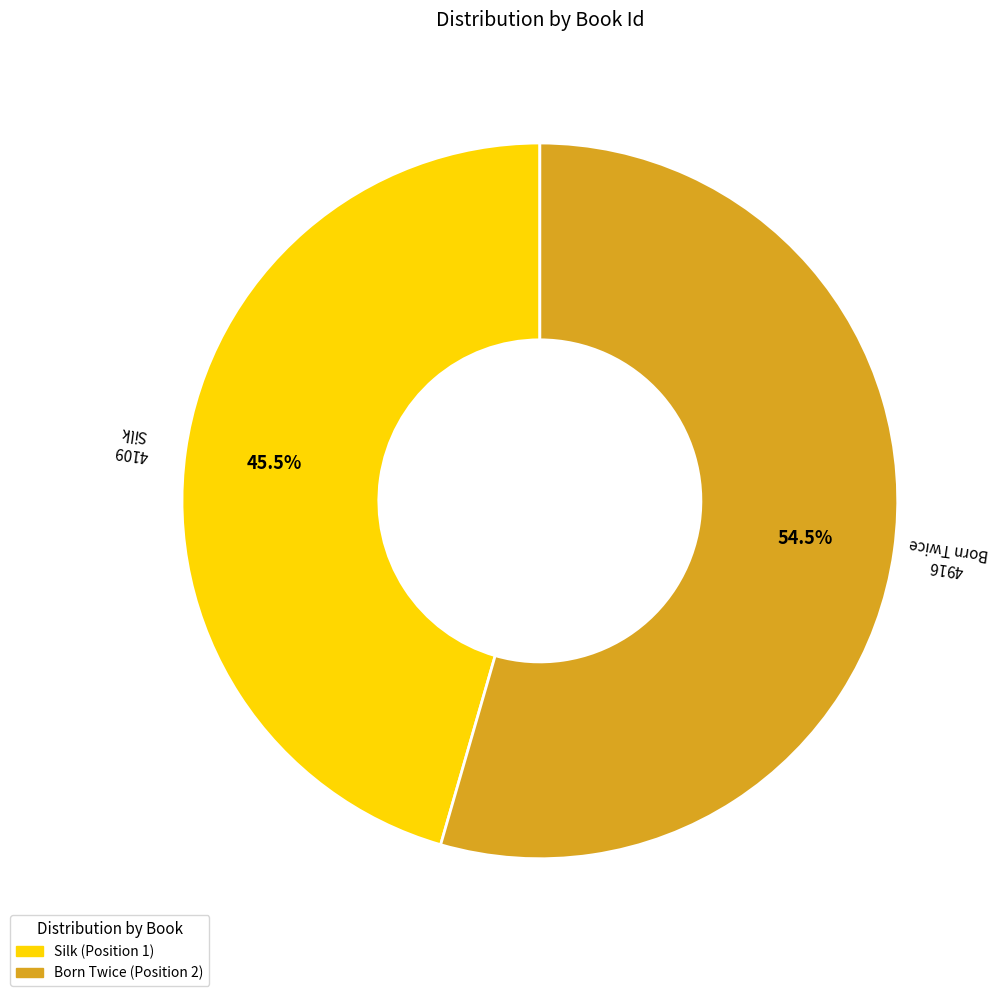

Combined, do Born Twice and Silk account for over 50%?

Yes